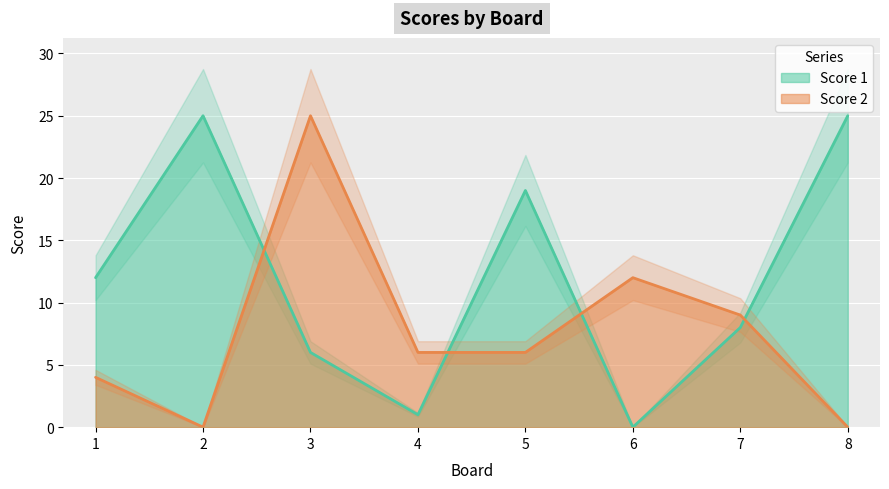

Where do Score 2 and Score 1 first cross each other?

2 and 3